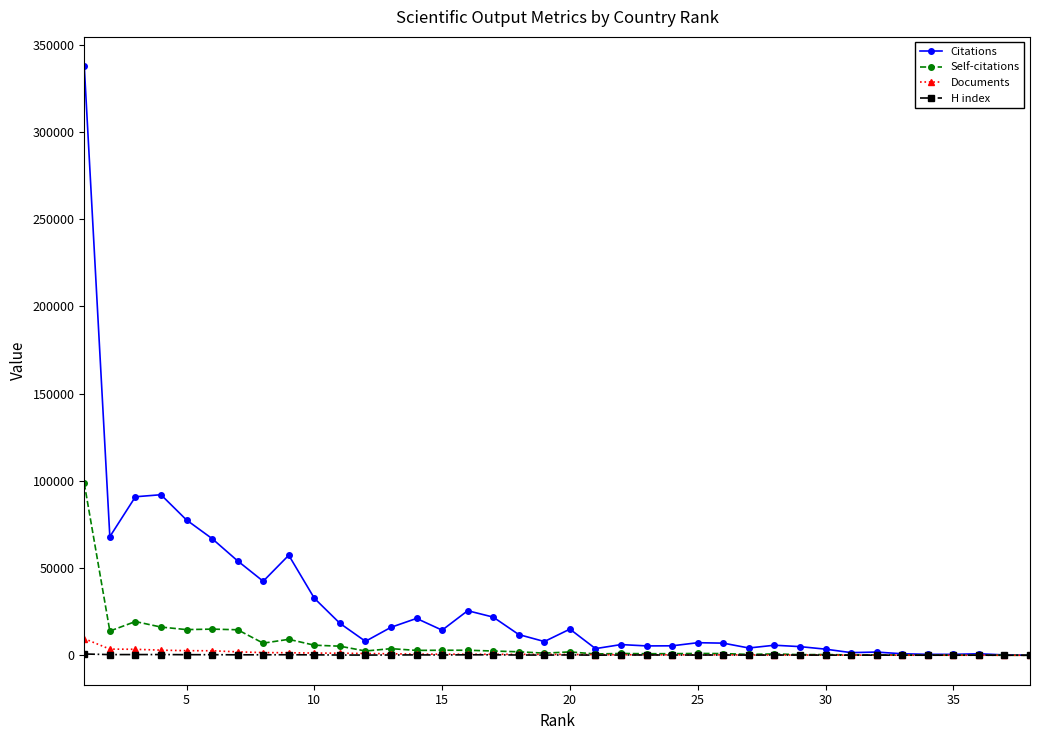

What is the value of the Self-citations point at the 2nd from the left?

13896